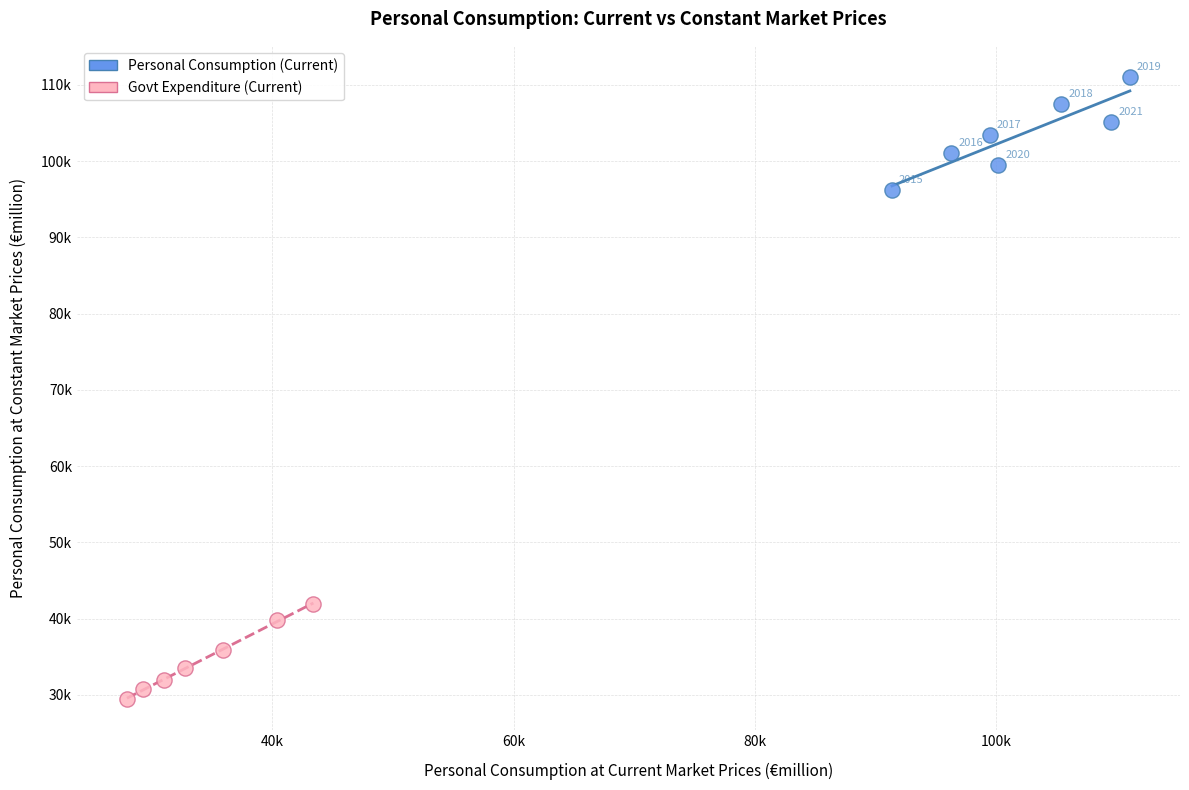

Which series contains the highest Y value?

Personal Consumption (Current)